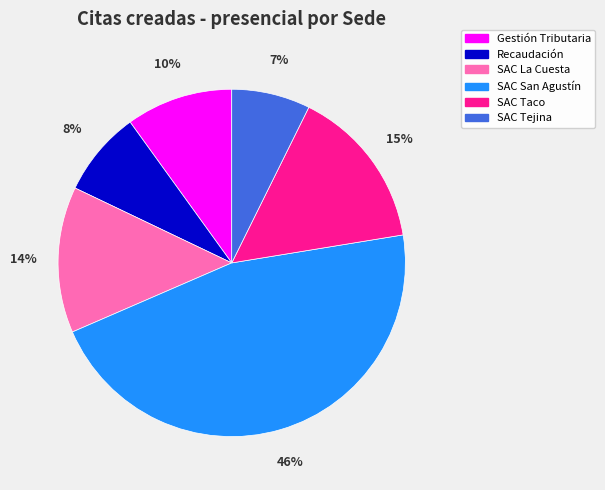

How many segments does this pie chart have?

6